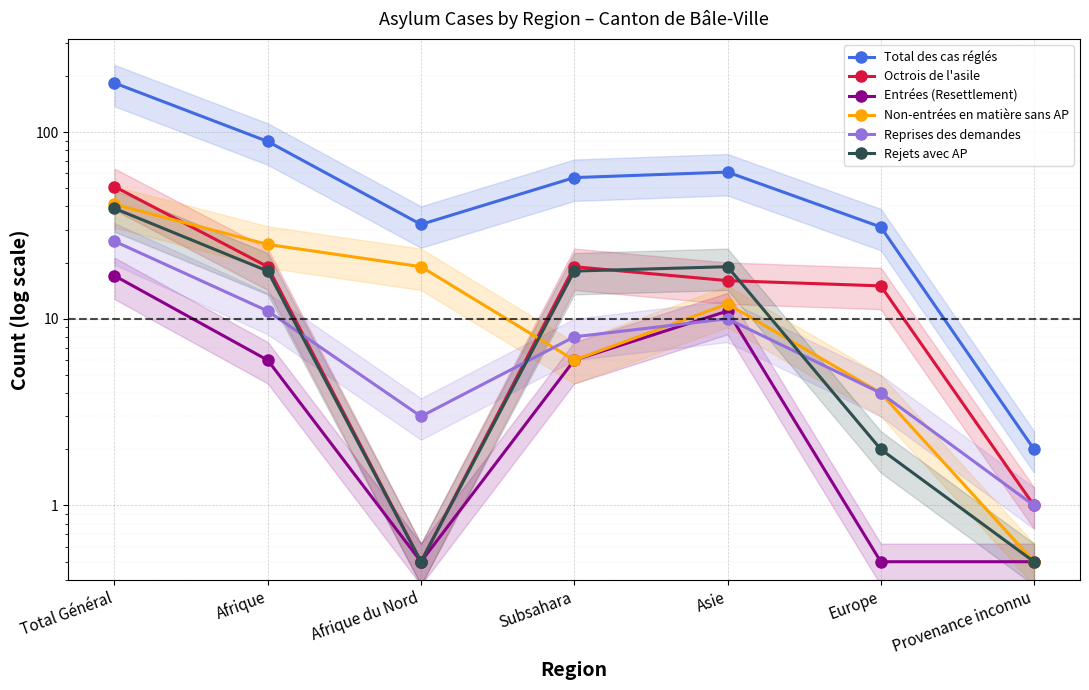

Reading left to right, extract all data points from this chart.

Total des cas réglés: Total Général=183.0	Afrique=89.0	Afrique du Nord=32.0	Subsahara=57.0	Asie=61.0	Europe=31.0	Provenance inconnu=2.0
Octrois de l'asile: Total Général=51.0	Afrique=19.0	Afrique du Nord=0.5	Subsahara=19.0	Asie=16.0	Europe=15.0	Provenance inconnu=1.0
Entrées (Resettlement): Total Général=17.0	Afrique=6.0	Afrique du Nord=0.5	Subsahara=6.0	Asie=11.0	Europe=0.5	Provenance inconnu=0.5
Non-entrées en matière sans AP: Total Général=41.0	Afrique=25.0	Afrique du Nord=19.0	Subsahara=6.0	Asie=12.0	Europe=4.0	Provenance inconnu=0.5
Reprises des demandes: Total Général=26.0	Afrique=11.0	Afrique du Nord=3.0	Subsahara=8.0	Asie=10.0	Europe=4.0	Provenance inconnu=1.0
Rejets avec AP: Total Général=39.0	Afrique=18.0	Afrique du Nord=0.5	Subsahara=18.0	Asie=19.0	Europe=2.0	Provenance inconnu=0.5